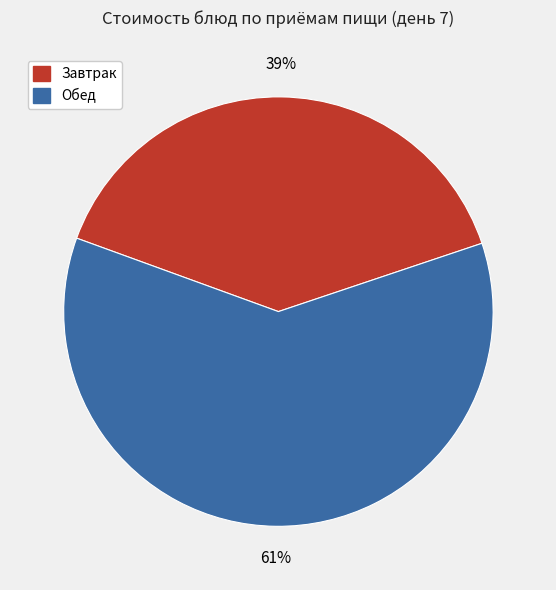

To the nearest percent, what is the average slice percentage?

50%